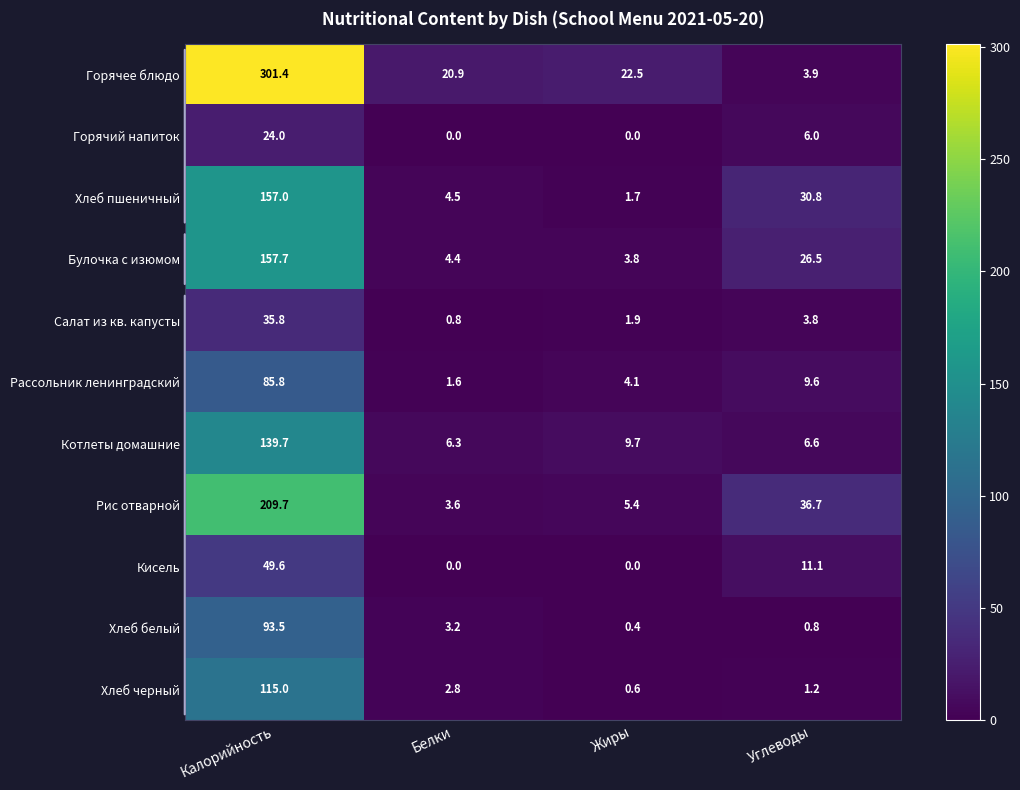

What is the difference between the Рис отварной values at Углеводы and Калорийность?

173.0